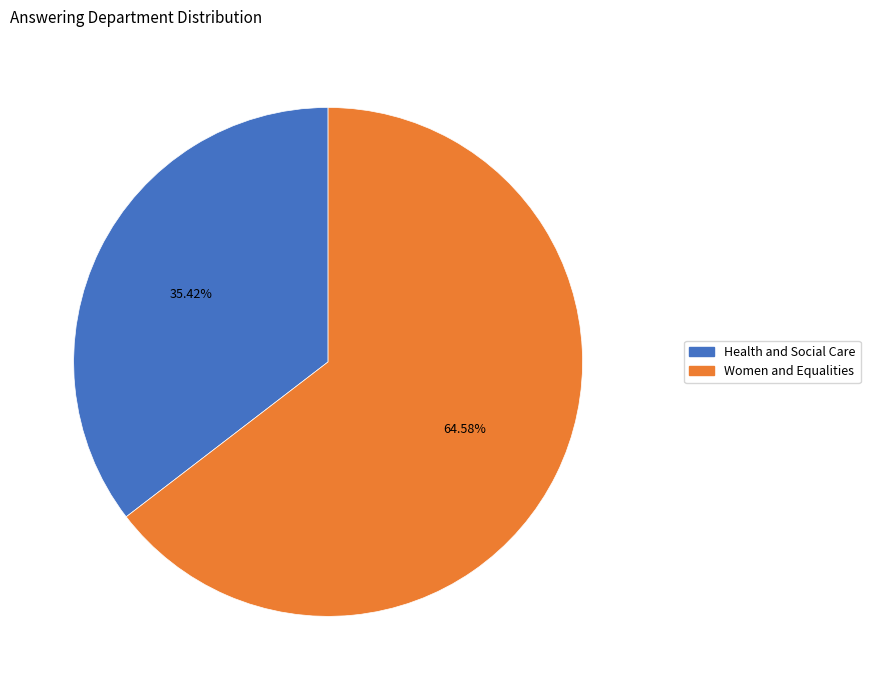

What percentage is the Health and Social Care slice, to the nearest percent?

35%